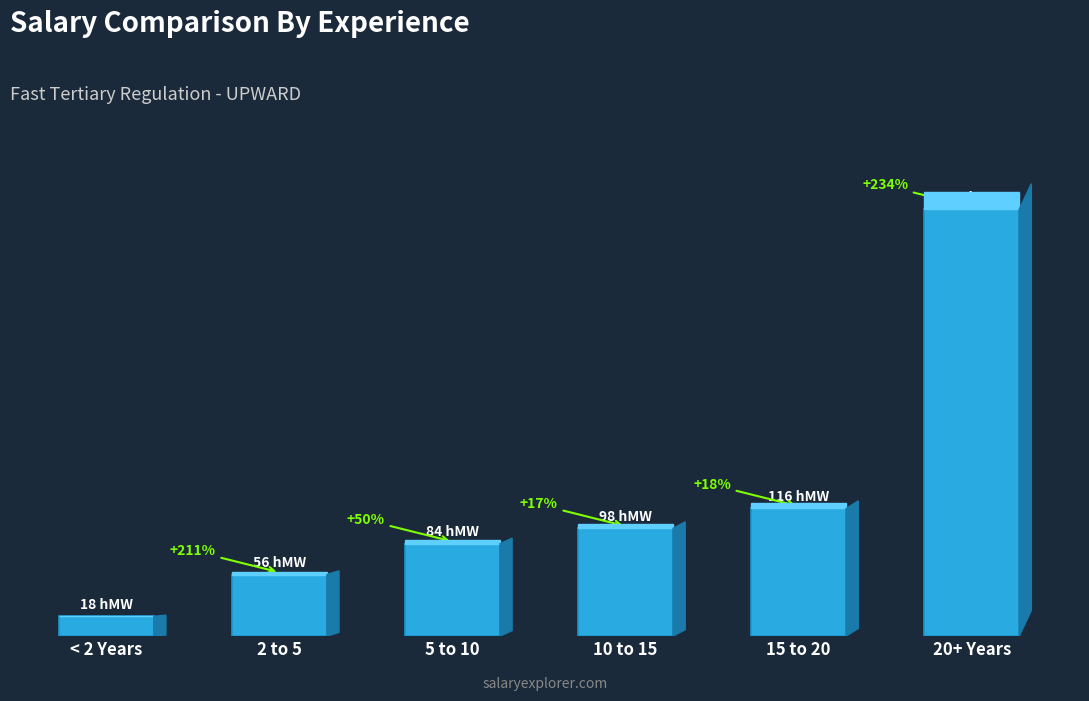

Does the chart contain stacked bars?

No